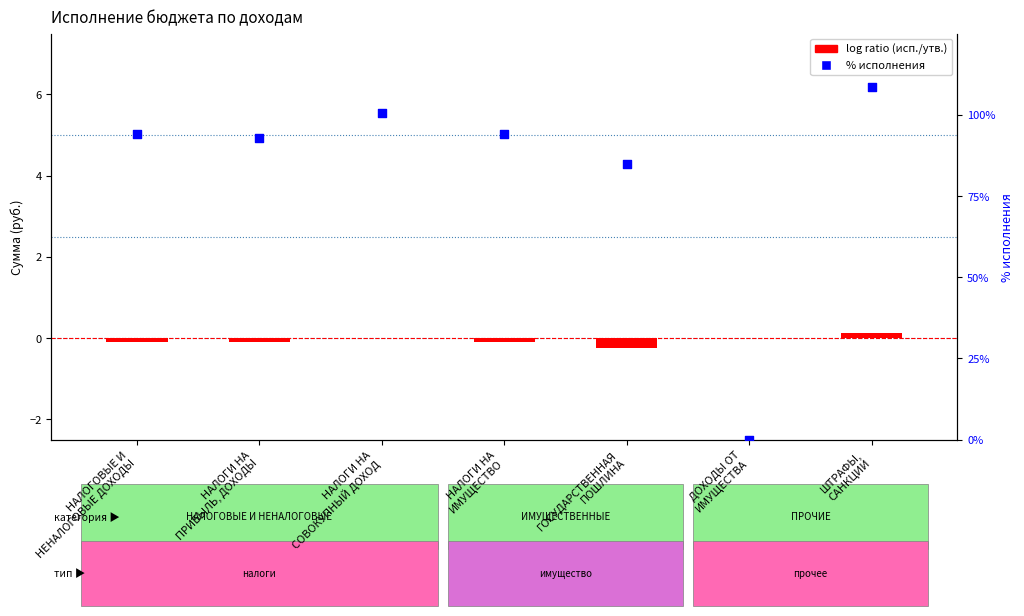

Which series contains the highest Y value?

% исполнения